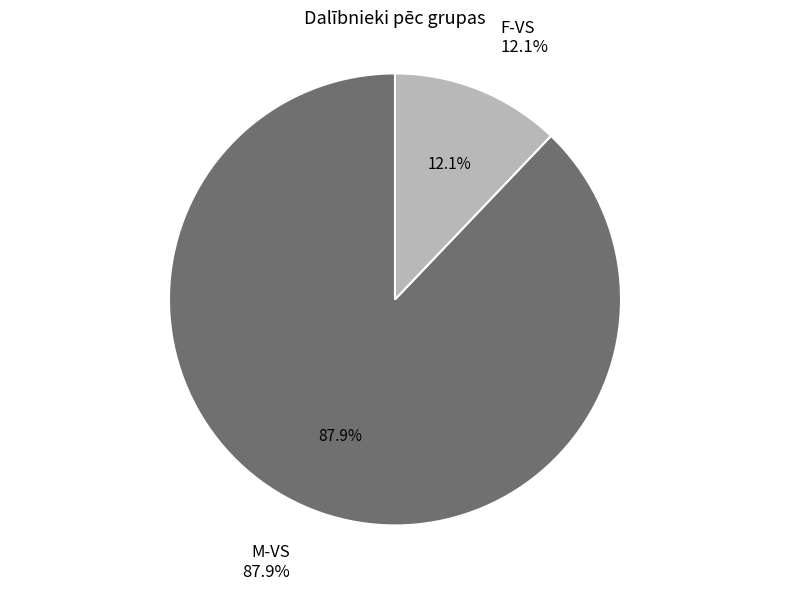

Count the number of slices in the pie.

2